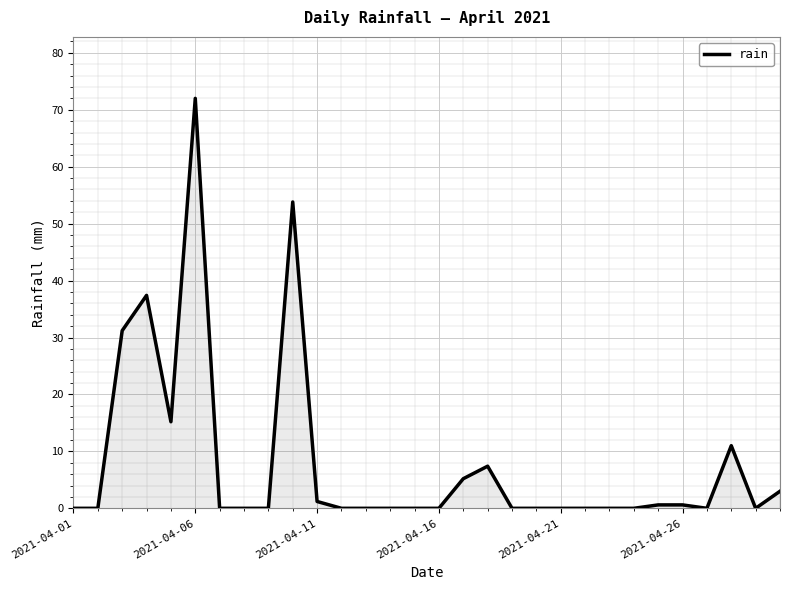

What is the maximum value shown in the chart?

72.0